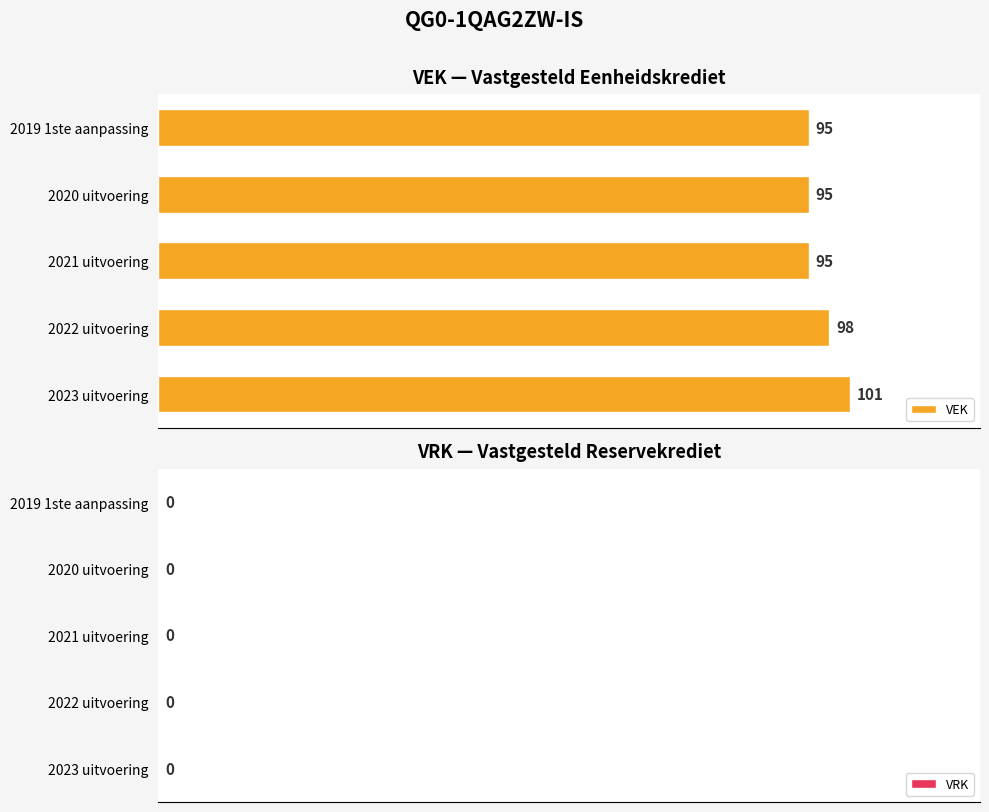

What is the sum of all values?

484